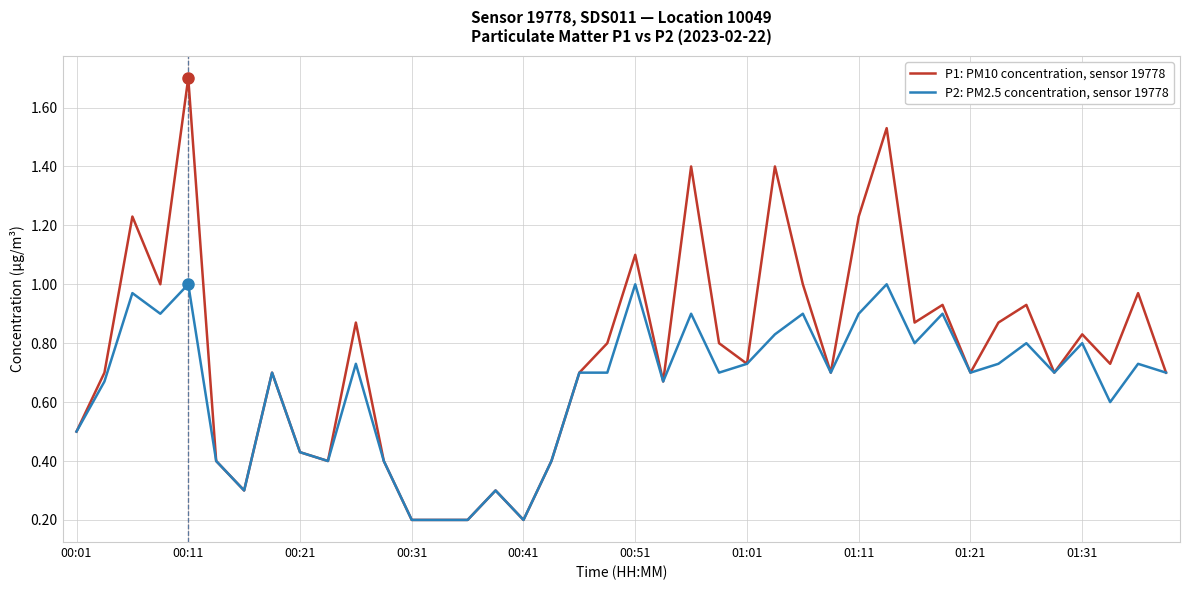

At how many categories does at least one series exceed 0?

40